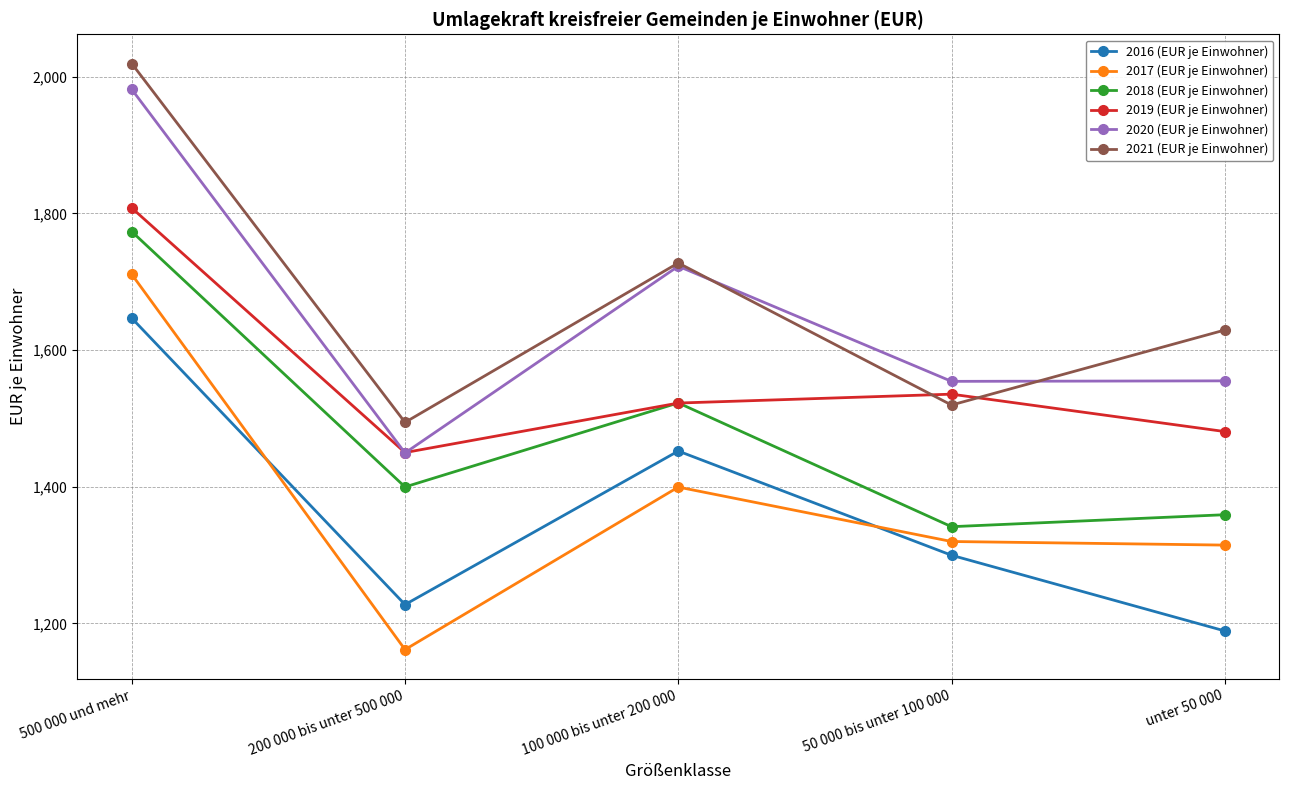

What is the sum of the 2019 (EUR je Einwohner) values at 50 000 bis unter 100 000 and 100 000 bis unter 200 000?

3057.9